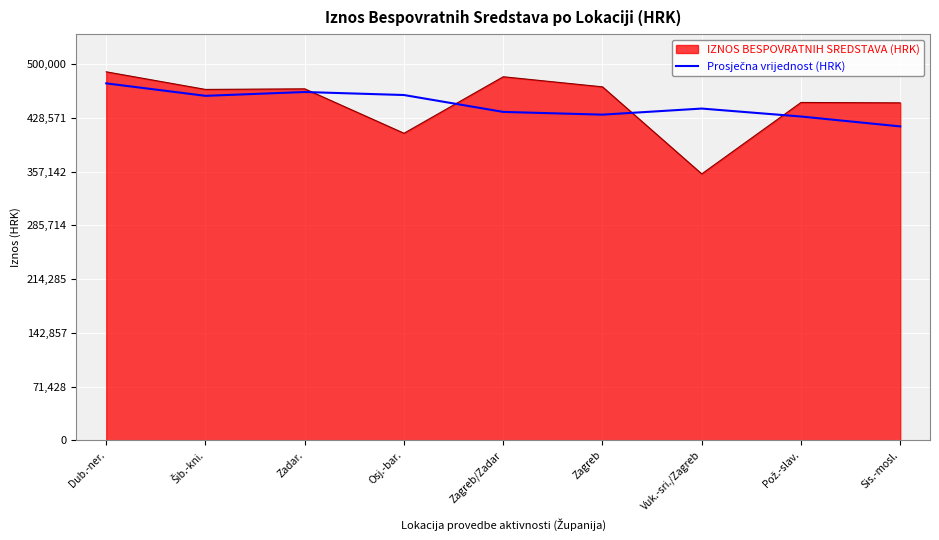

What is the difference between the highest and lowest values at Vuk.-sri./Zagreb?

86881.4